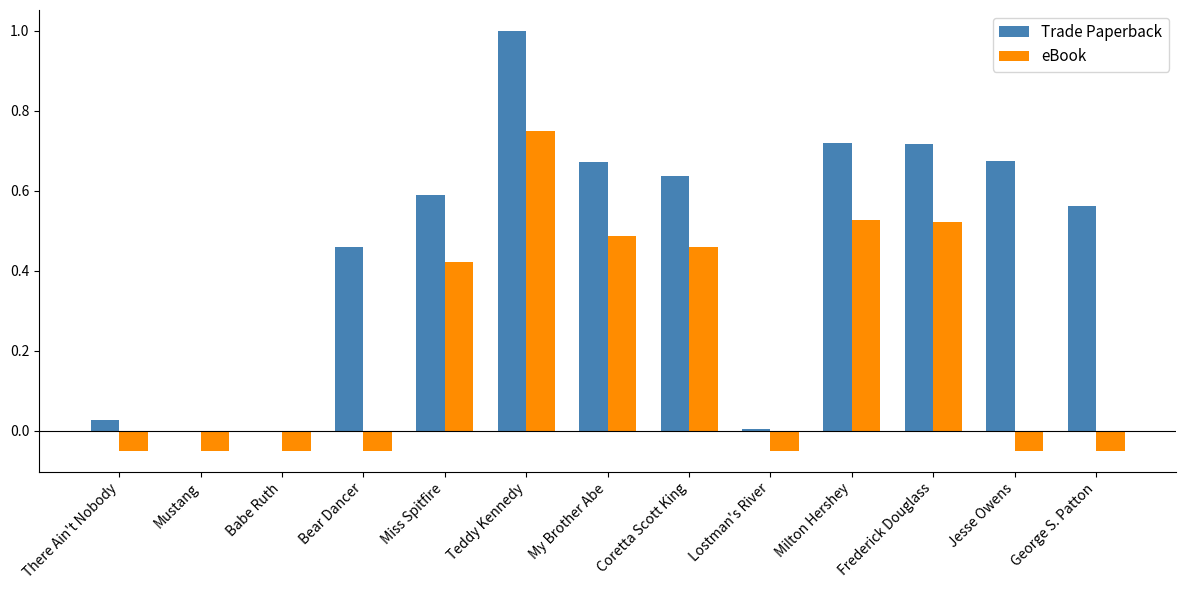

What is the highest value of the Trade Paperback series?

1.0